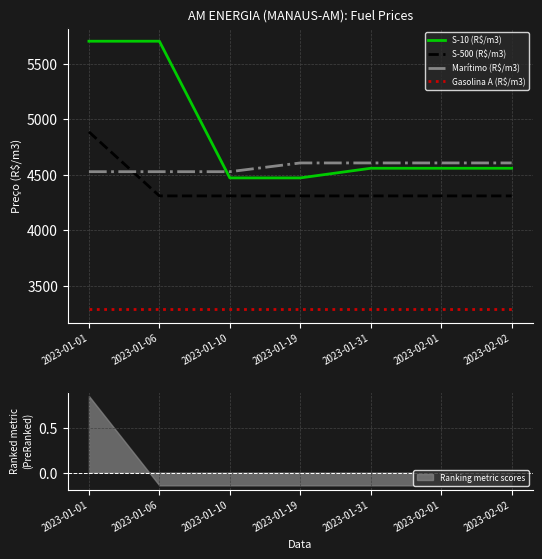

True or false: S-10 (R$/m3) has a value of 7621.8 at 2023-01-06.

False